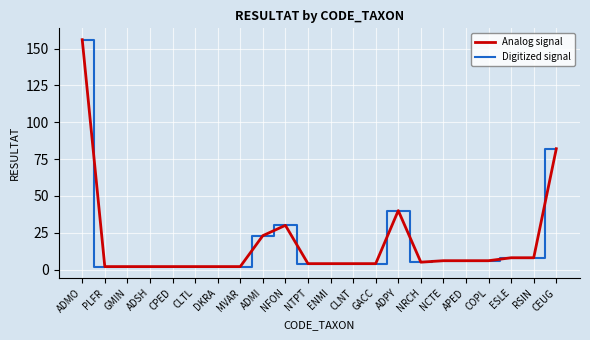

Is this an area chart (filled region under the line)?

No